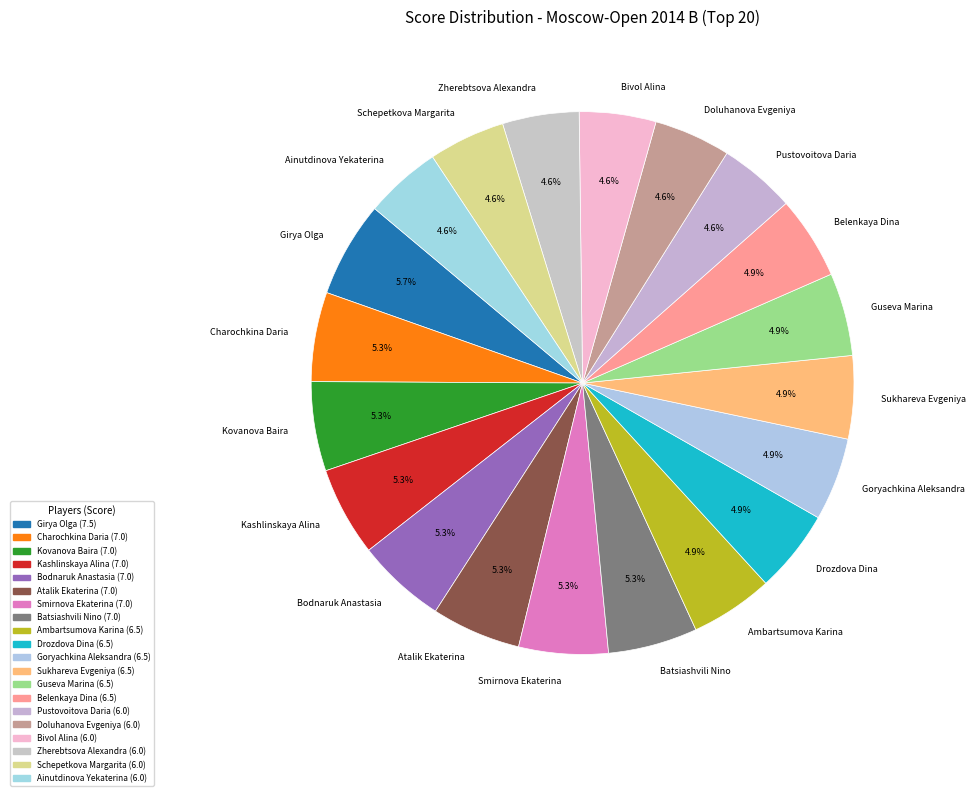

What portion of the pie excludes Ainutdinova Yekaterina?

95.4%